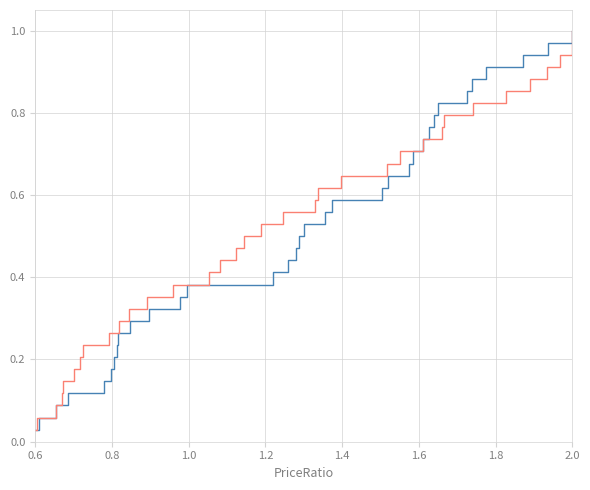

What is the value of the col_2 point at the 17th from the left?

0.5